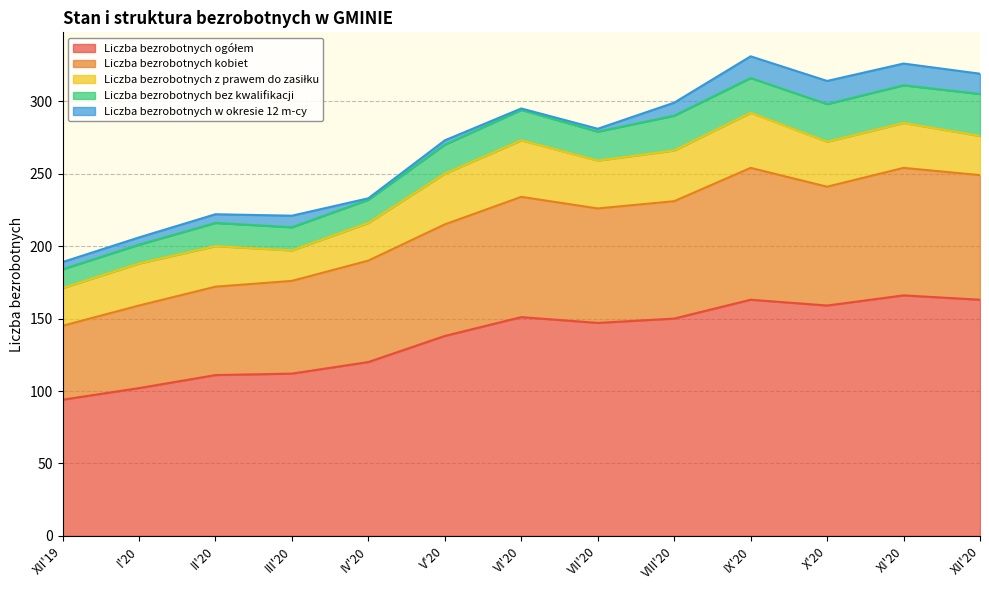

What is the label of the 2nd point from the left?

I'20